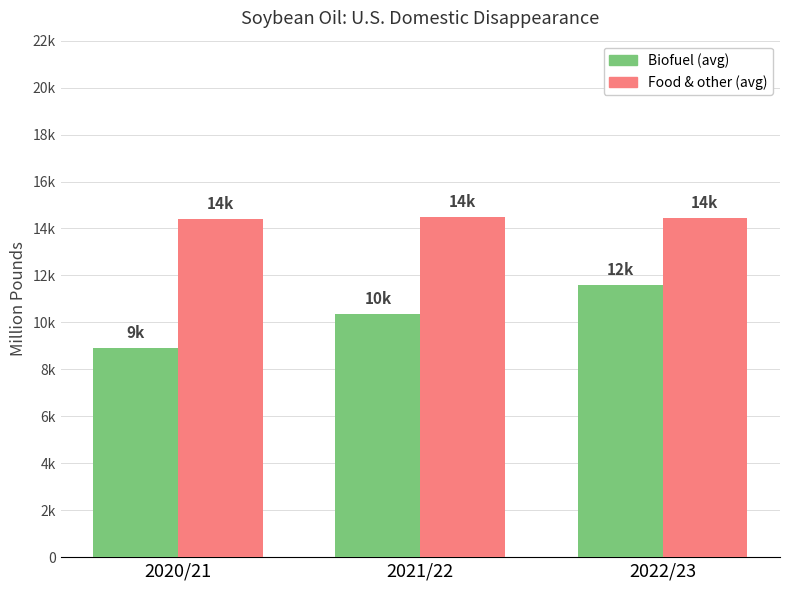

Are the bars horizontal?

No